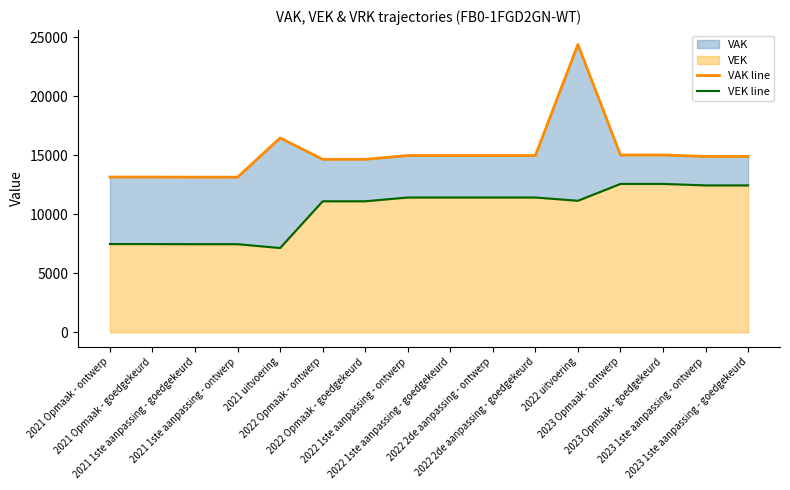

At which category does the chart reach its minimum across all series?

2021 uitvoering